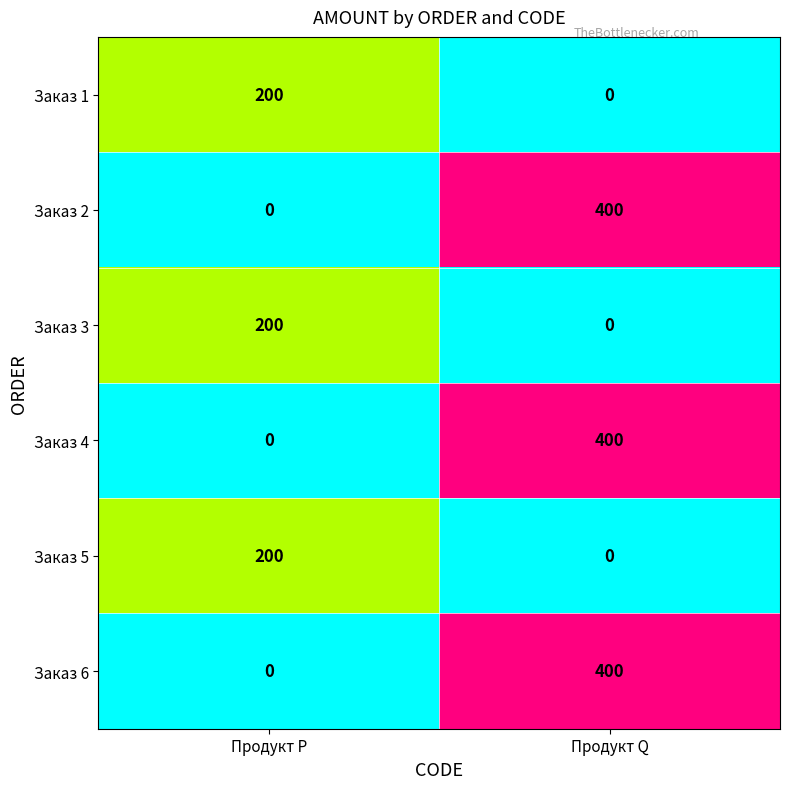

True or false: Заказ 6 has a value of 0 at Продукт P.

True